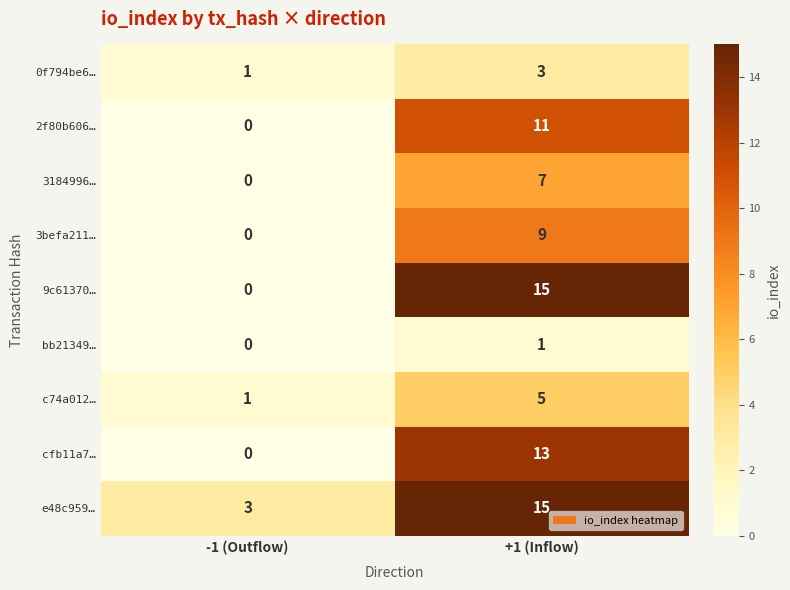

Between -1 (Outflow) and +1 (Inflow), which series saw the biggest shift?

9c61370…